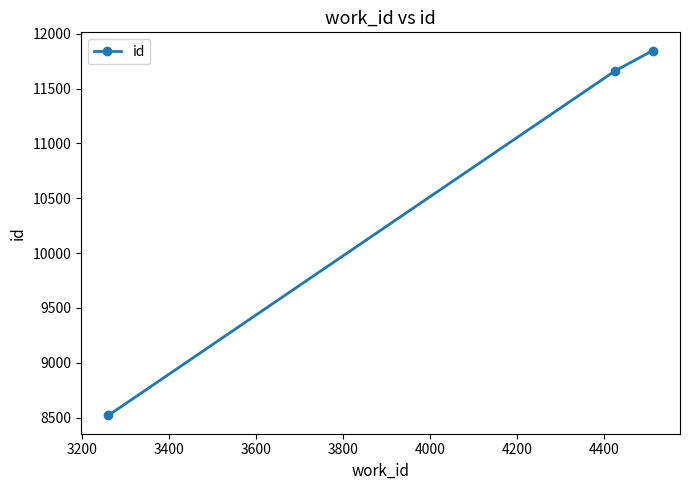

What is the minimum value shown in the chart?

8519